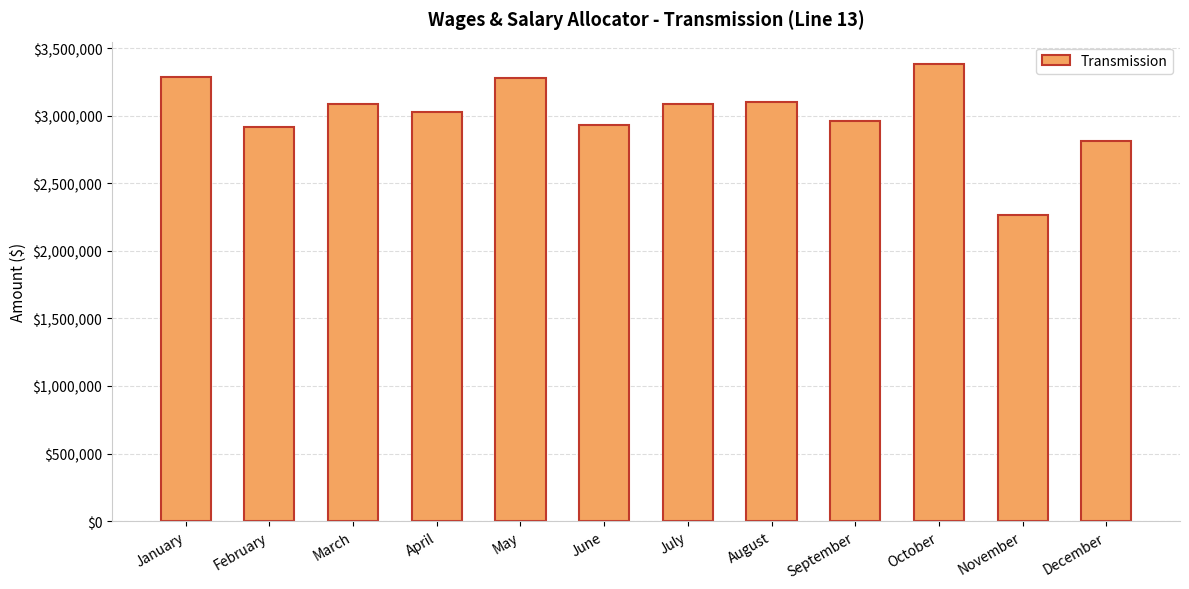

How many bars are there in total?

12